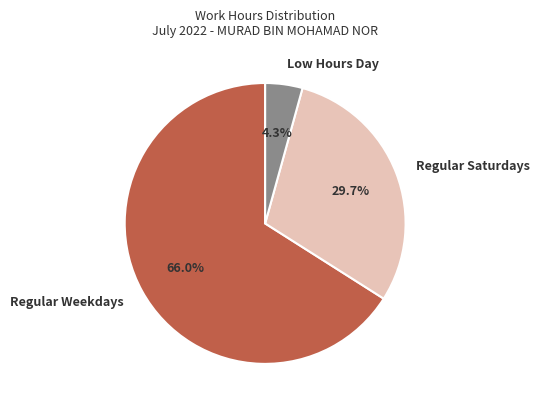

Rank the categories by value from highest to lowest.

Regular Weekdays, Regular Saturdays, Low Hours Day